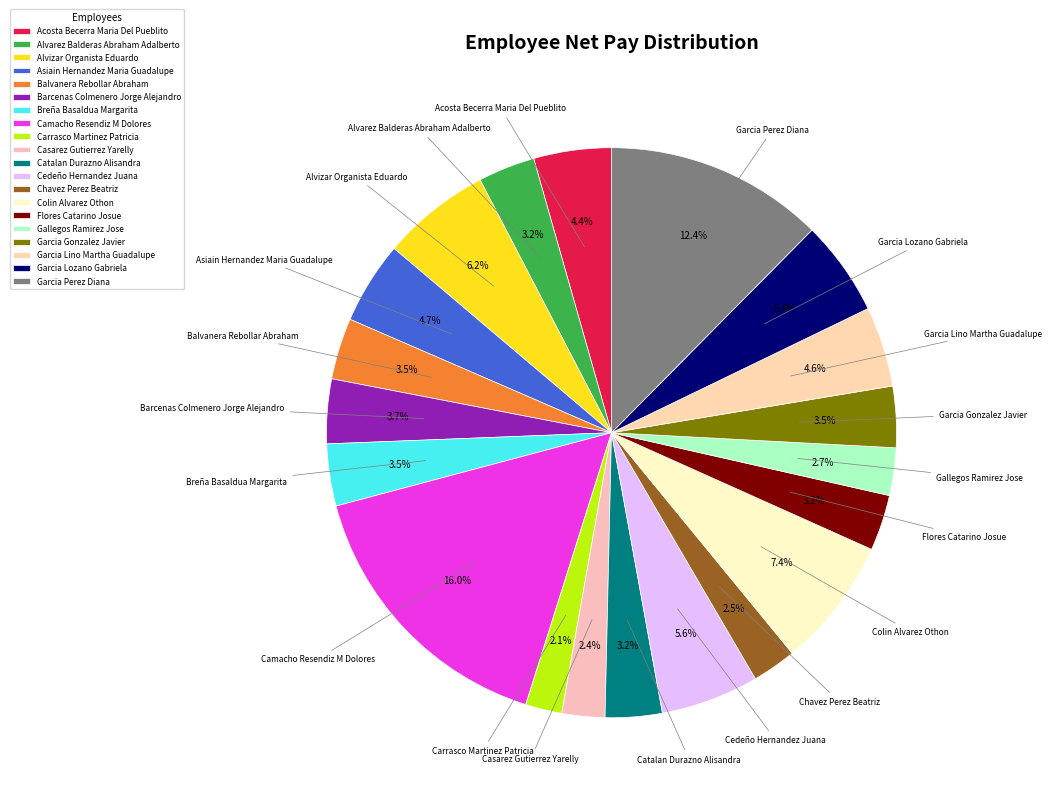

Which slice is the largest?

Camacho Resendiz M Dolores